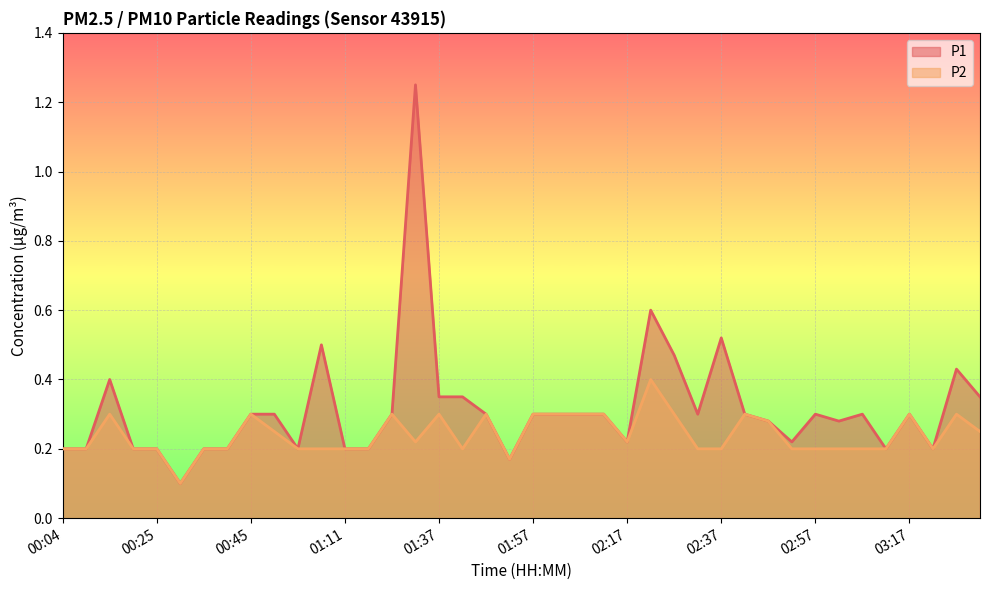

True or false: P2 and P1 intersect in this chart.

False